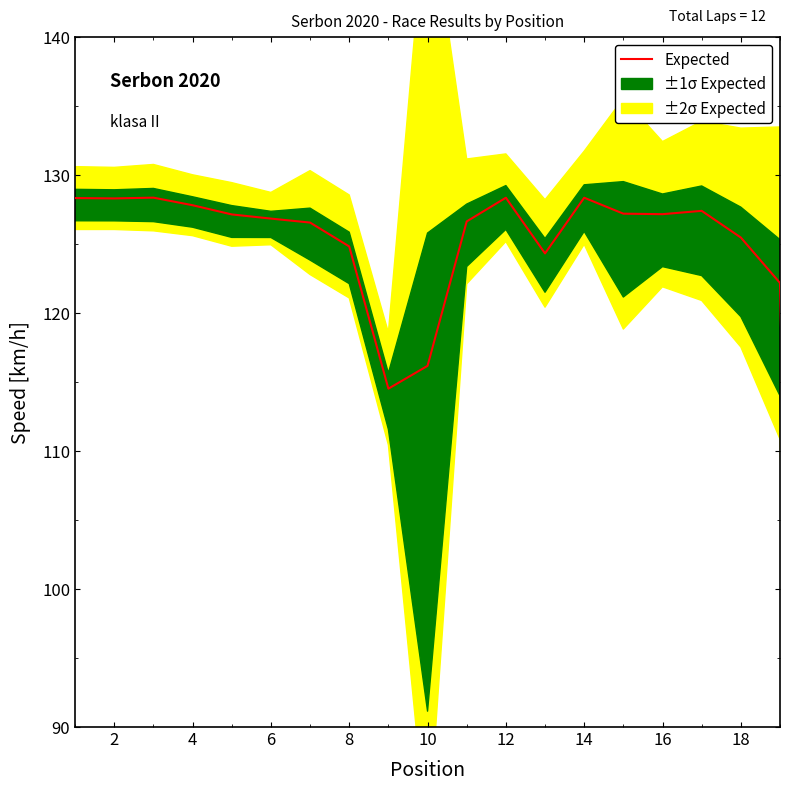

How many values are above zero?

19